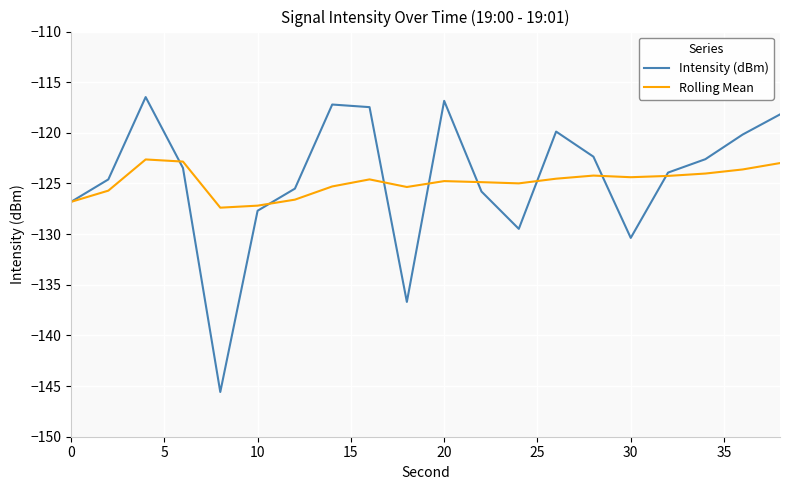

Which series has the widest spread of values?

Intensity (dBm)